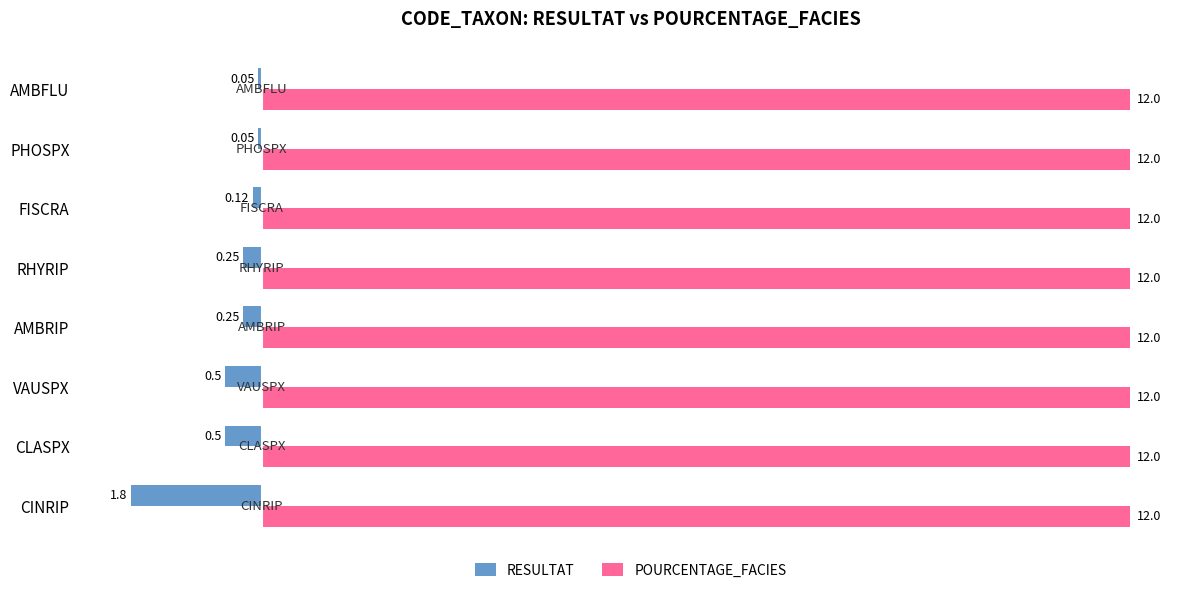

List the series in order of their peak value, highest first.

POURCENTAGE_FACIES, RESULTAT